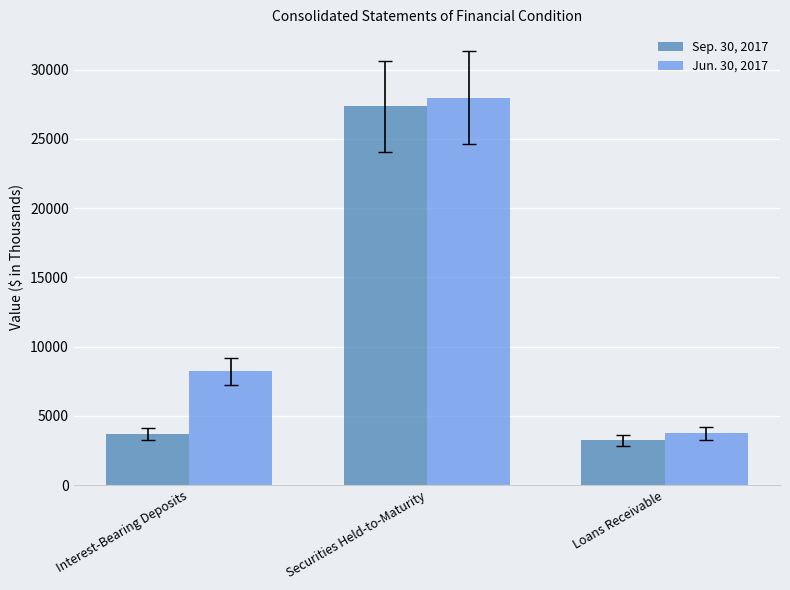

Reading left to right, extract all data points from this chart.

Sep. 30, 2017: Interest-Bearing Deposits=3709	Securities Held-to-Maturity=27373	Loans Receivable=3231
Jun. 30, 2017: Interest-Bearing Deposits=8212	Securities Held-to-Maturity=27989	Loans Receivable=3729